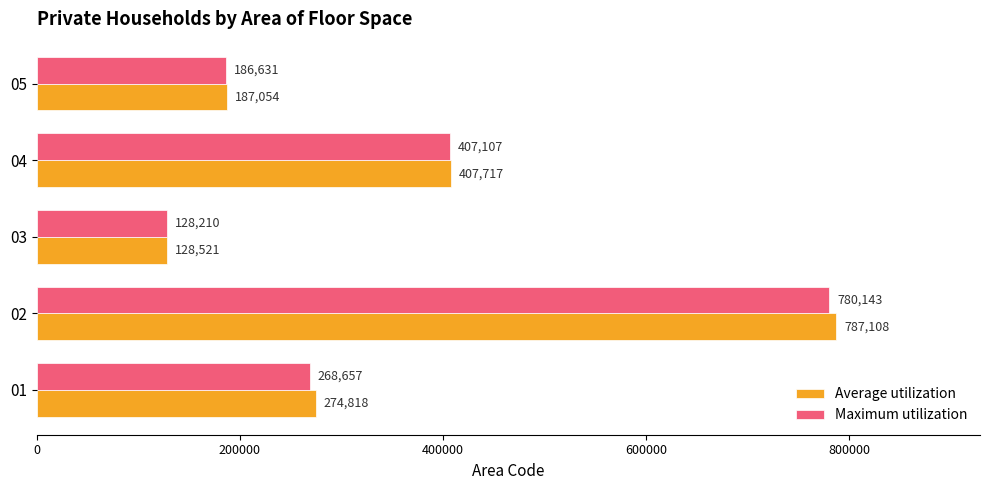

List the series in order of their peak value, lowest first.

Maximum utilization, Average utilization